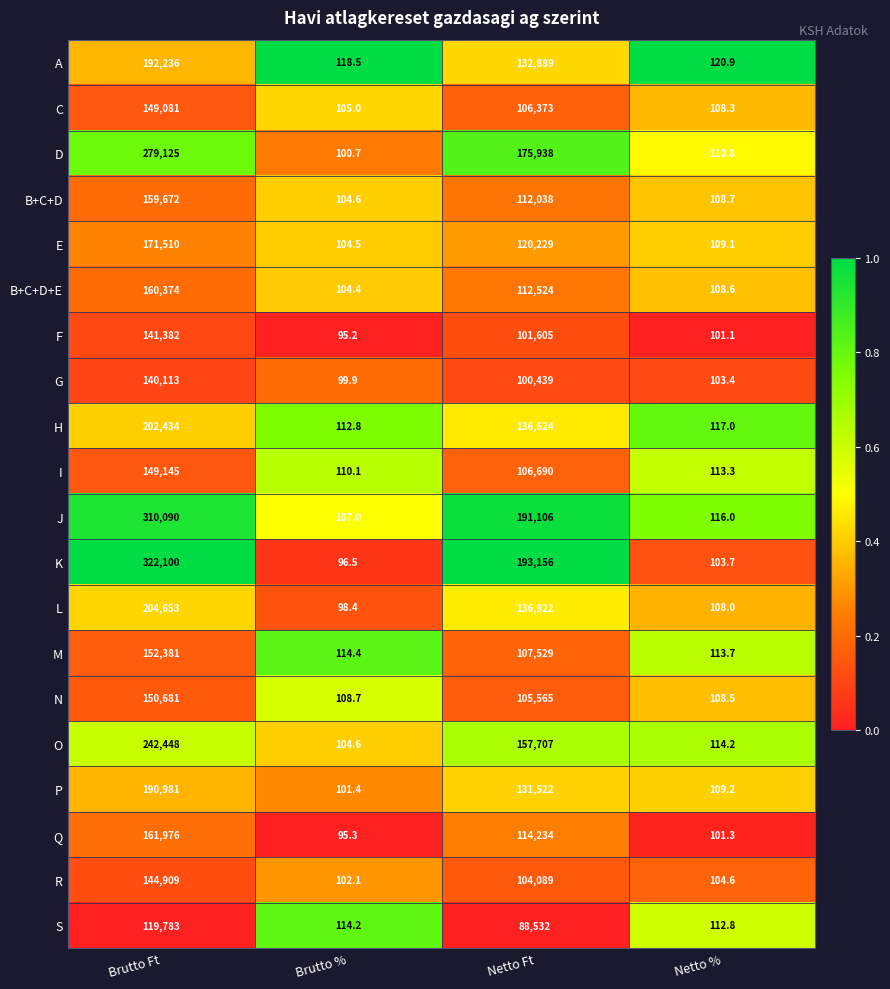

Is it true that G equals 100439.0 at Netto Ft?

True